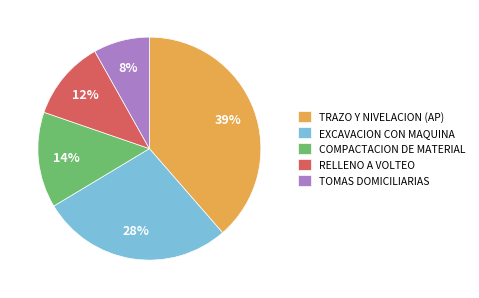

Rank the categories by value from lowest to highest.

TOMAS DOMICILIARIAS, RELLENO A VOLTEO, COMPACTACION DE MATERIAL, EXCAVACION CON MAQUINA, TRAZO Y NIVELACION (AP)